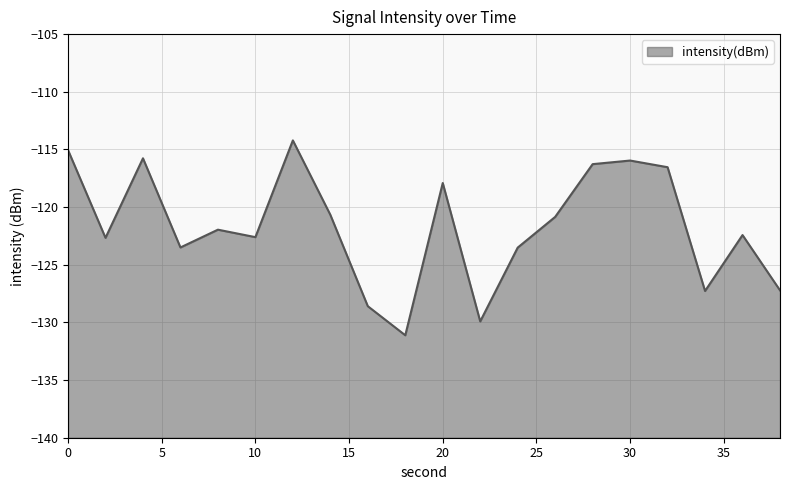

At which category does the chart reach its peak across all series?

12